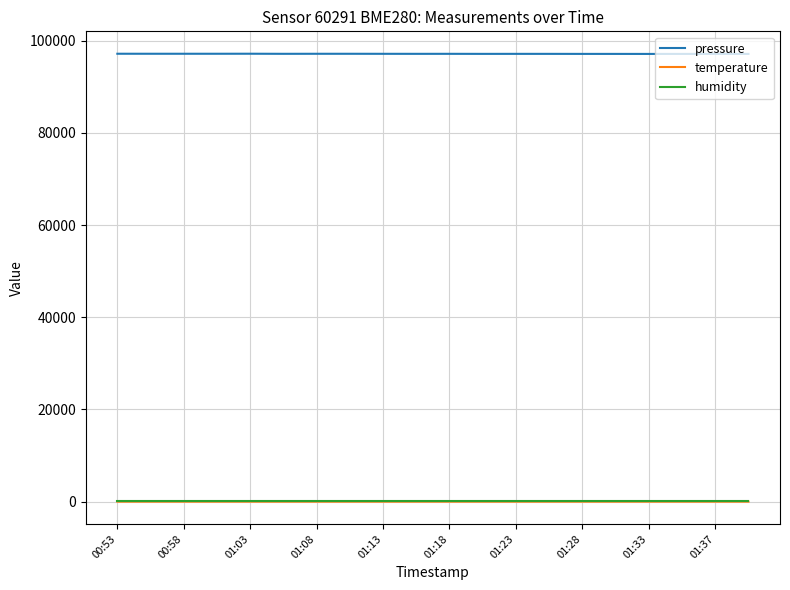

Which series has the widest spread of values?

pressure